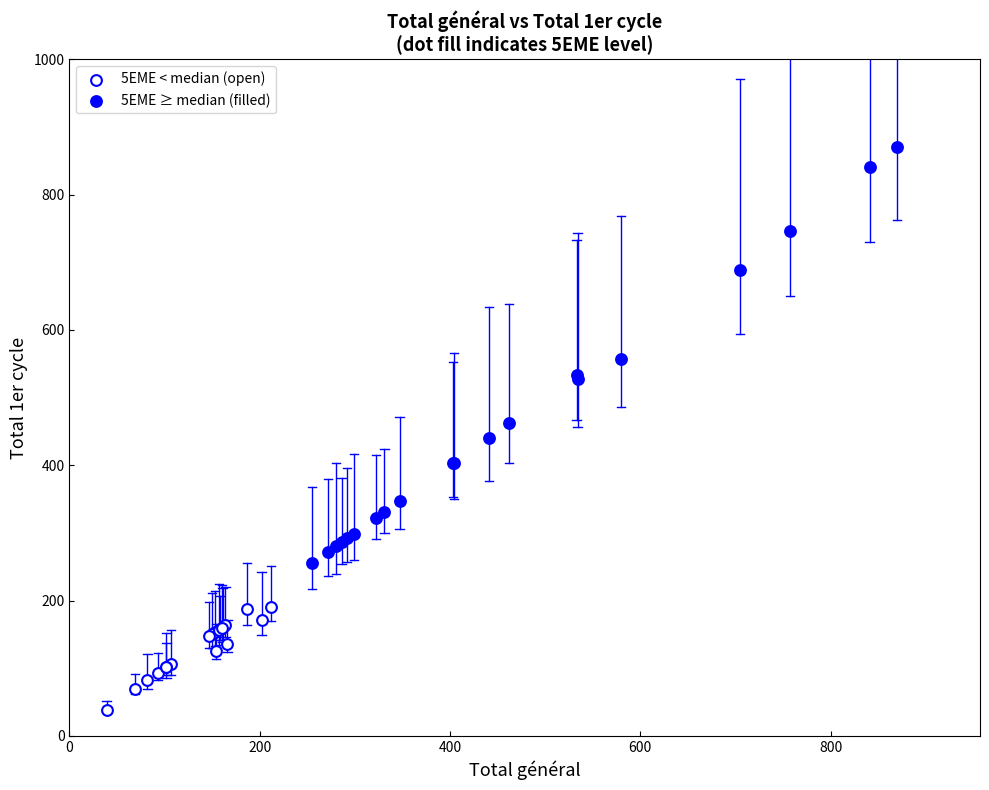

Which series has the largest Y range (max minus min)?

5EME ≥ median (filled)